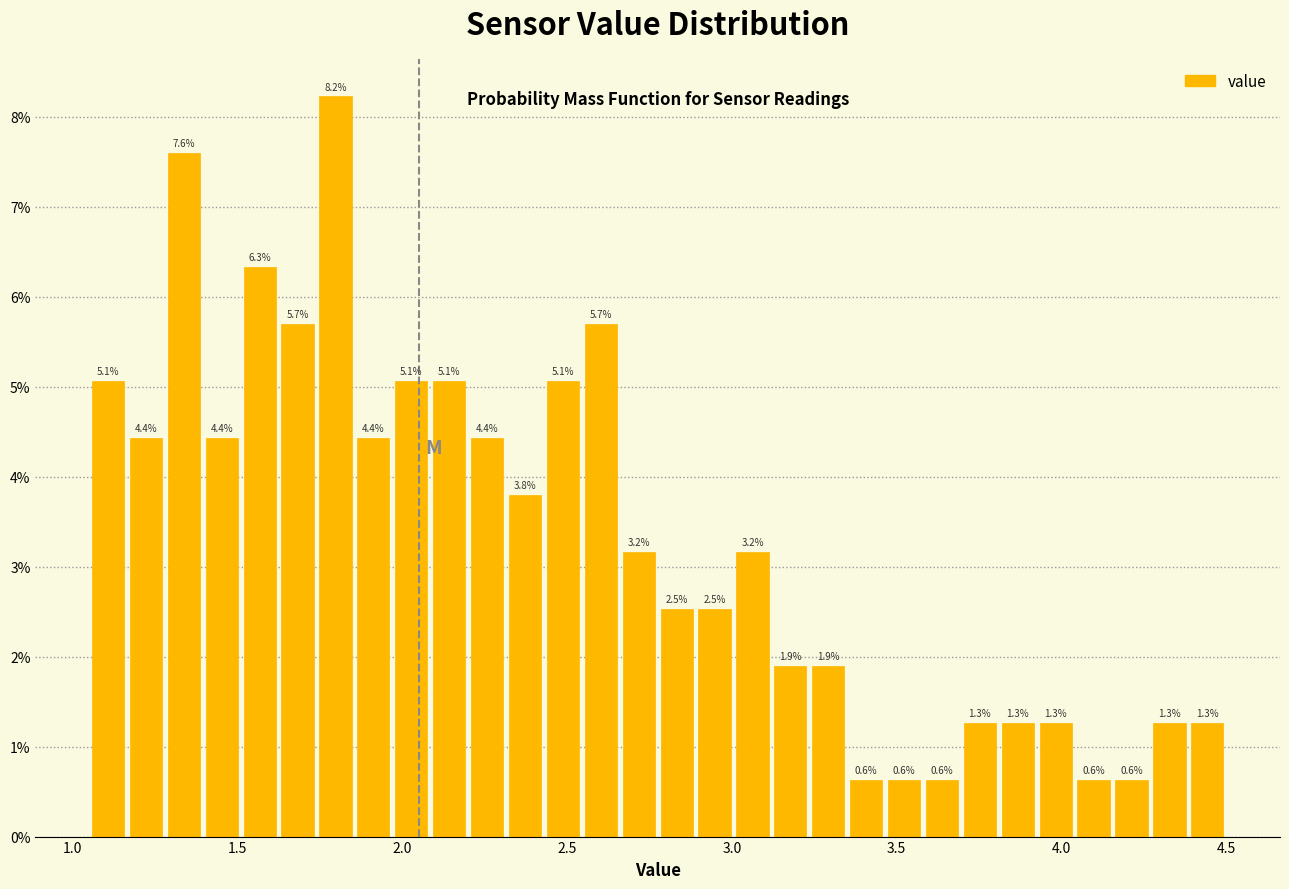

Read against the x-axis, roughly where is the centre of the tallest bar?

1.80